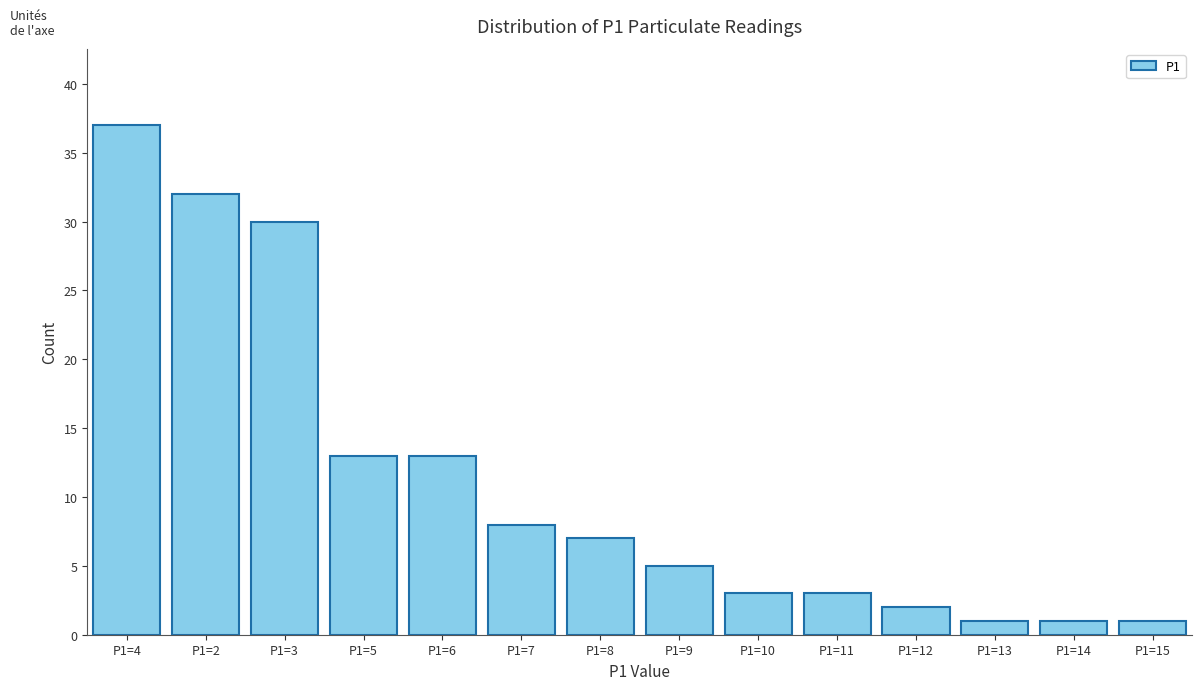

Reading left to right, extract all data points from this chart.

P1=4=37	P1=2=32	P1=3=30	P1=5=13	P1=6=13	P1=7=8	P1=8=7	P1=9=5	P1=10=3	P1=11=3	P1=12=2	P1=13=1	P1=14=1	P1=15=1